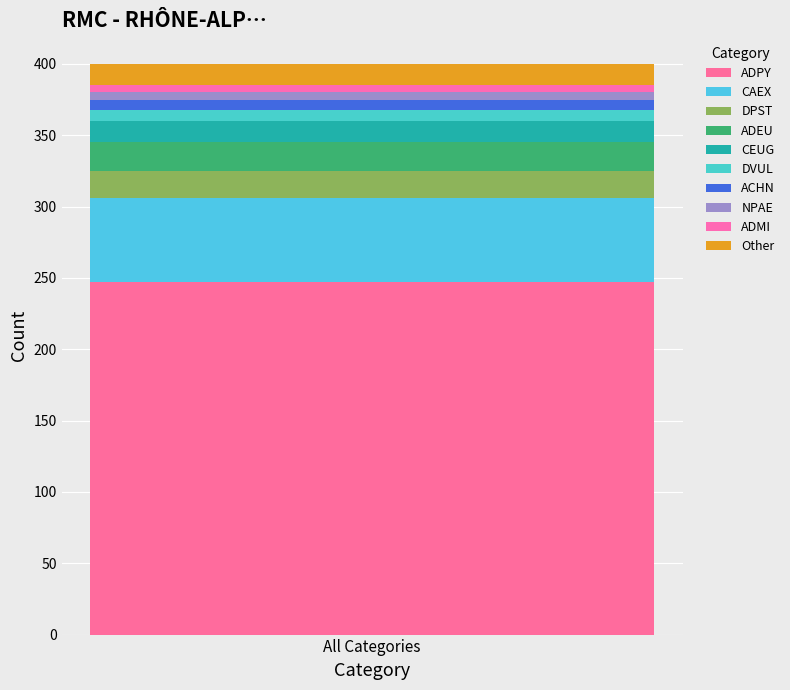

Are the bars horizontal?

No